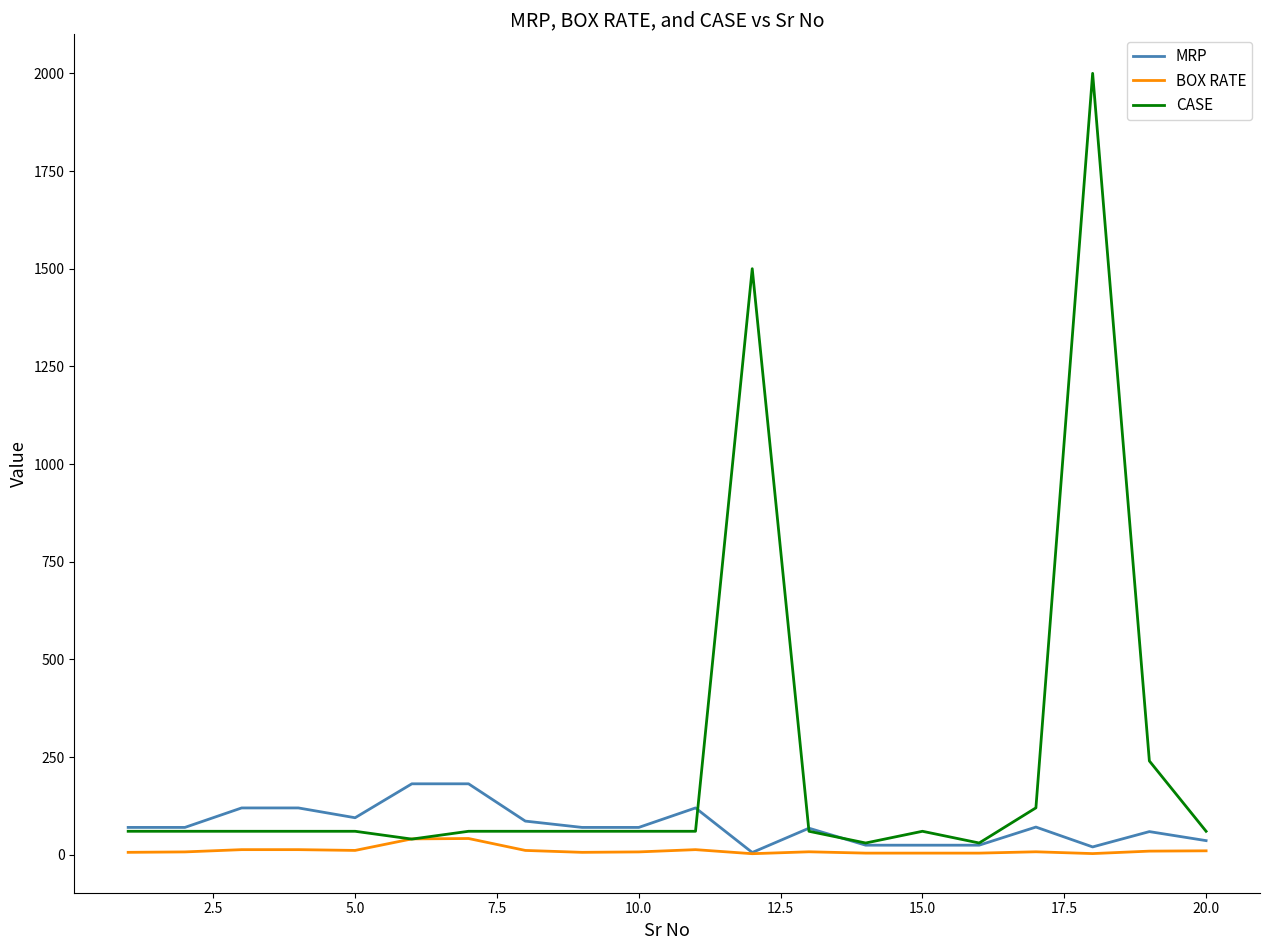

Does the chart have visible grid lines?

No